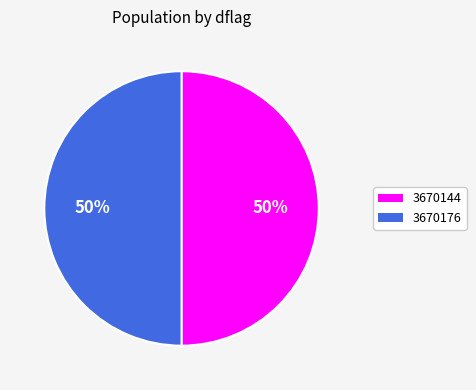

Approximately how many times larger is the value at 3670176 compared to 3670144?

1.0